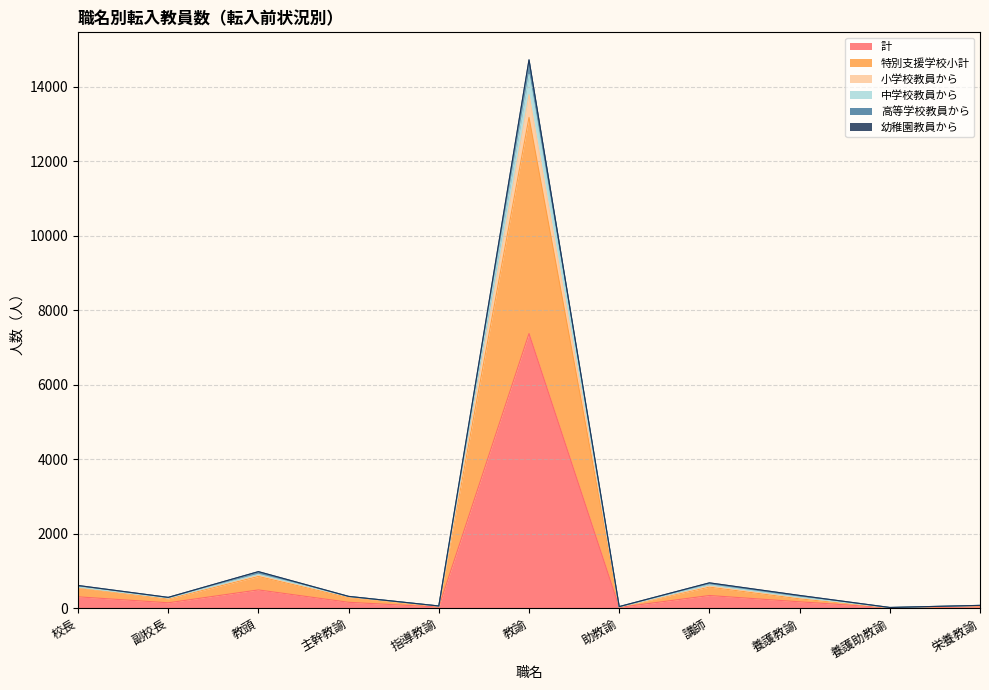

True or false: 中学校教員から and 特別支援学校小計 intersect in this chart.

False